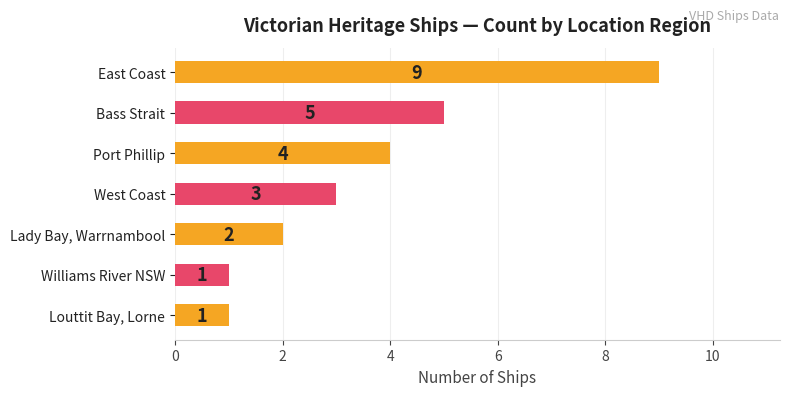

Are the bars horizontal?

Yes